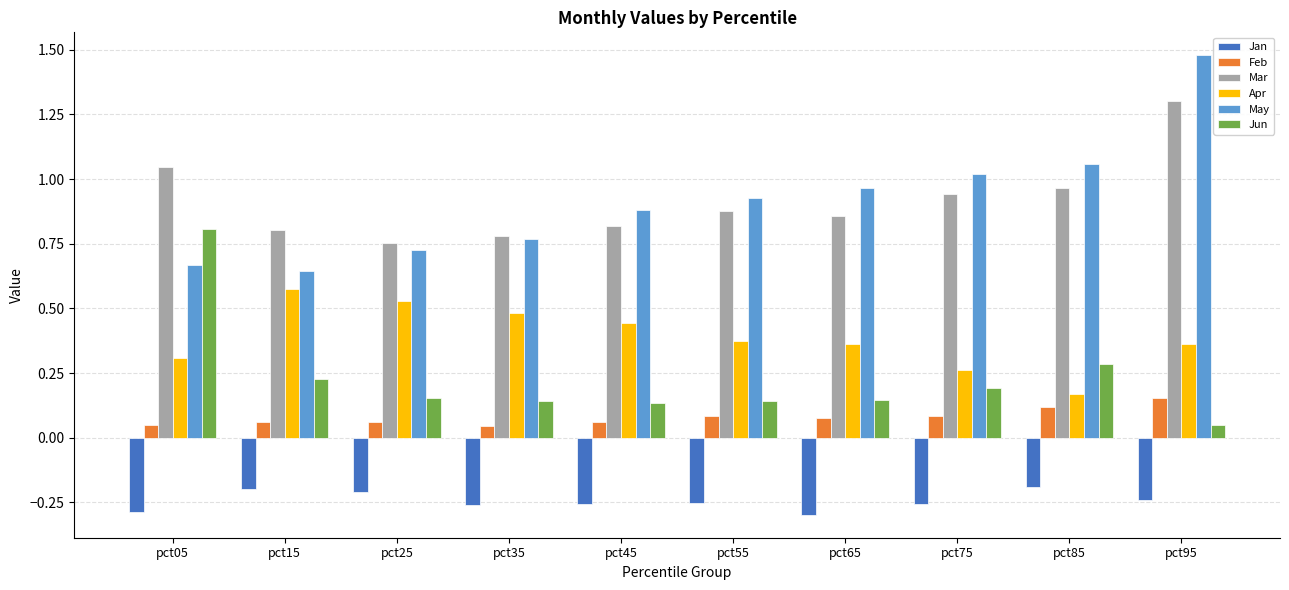

True or false: Feb has a value of 0.2 at pct95.

True